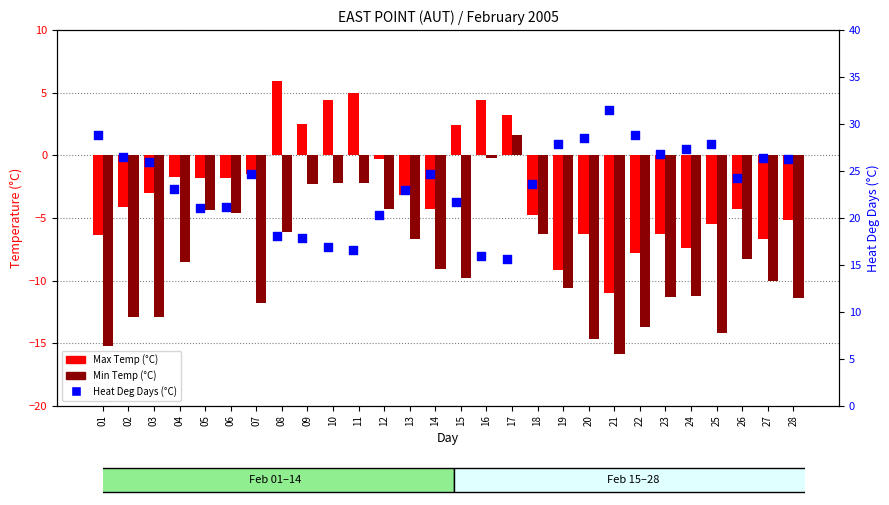

Which series has the largest Y range (max minus min)?

Min Temp (°C)